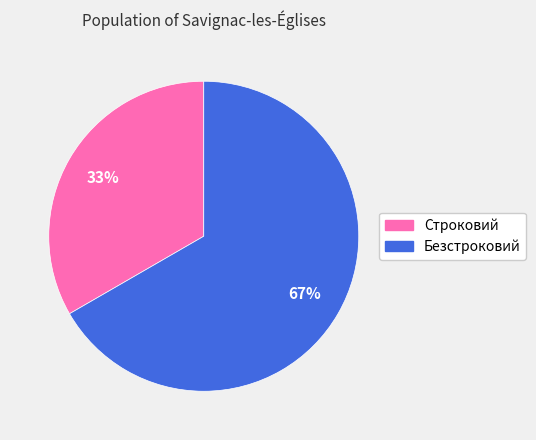

Which category accounts for the majority?

Безстроковий